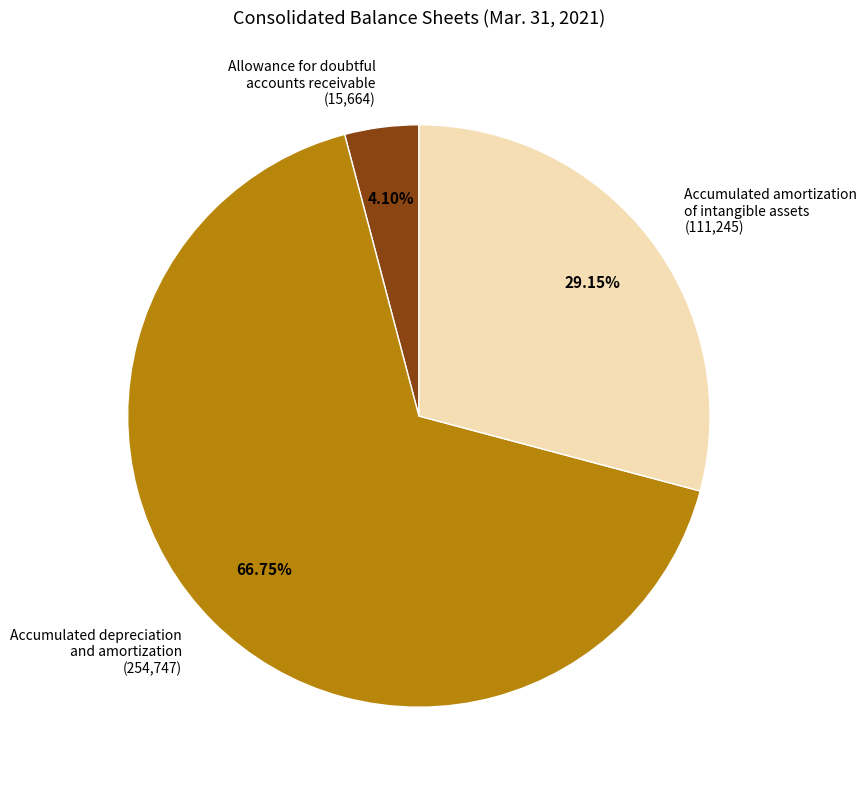

Does any single category account for the majority?

Yes